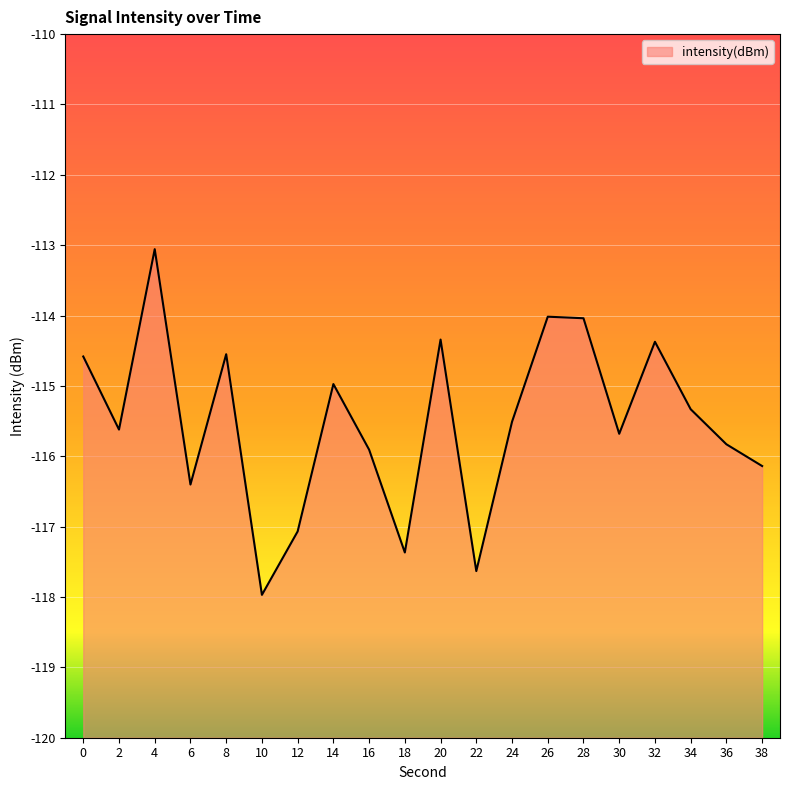

Where is the data nearest to the value -115?

14